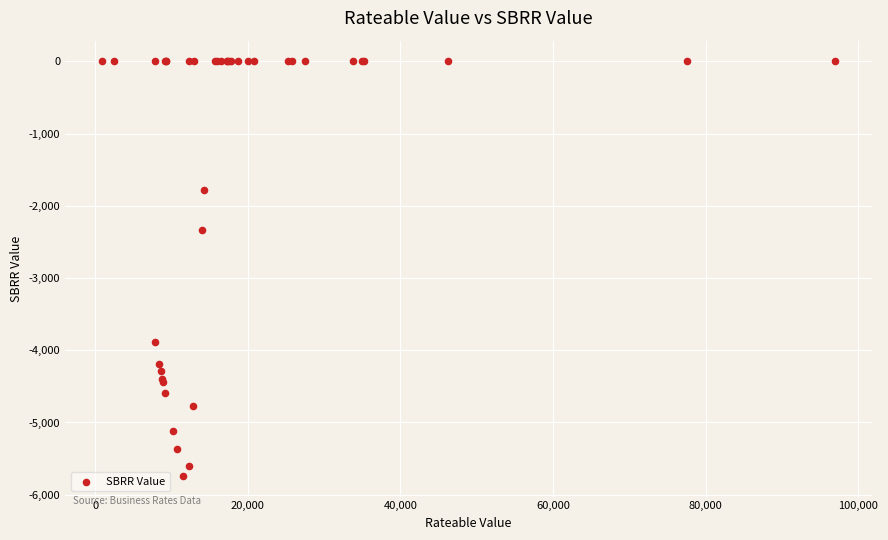

What Y value in the scatter plot is closest to -2869?

-2328.7